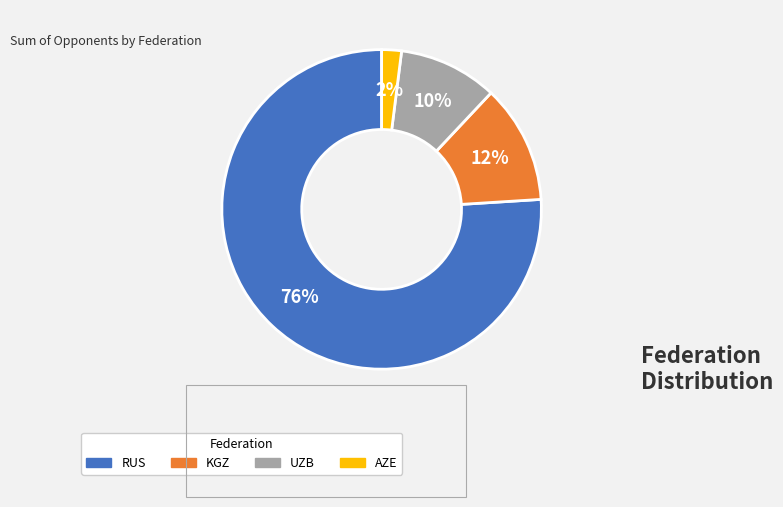

What is the smallest slice in the pie chart?

AZE